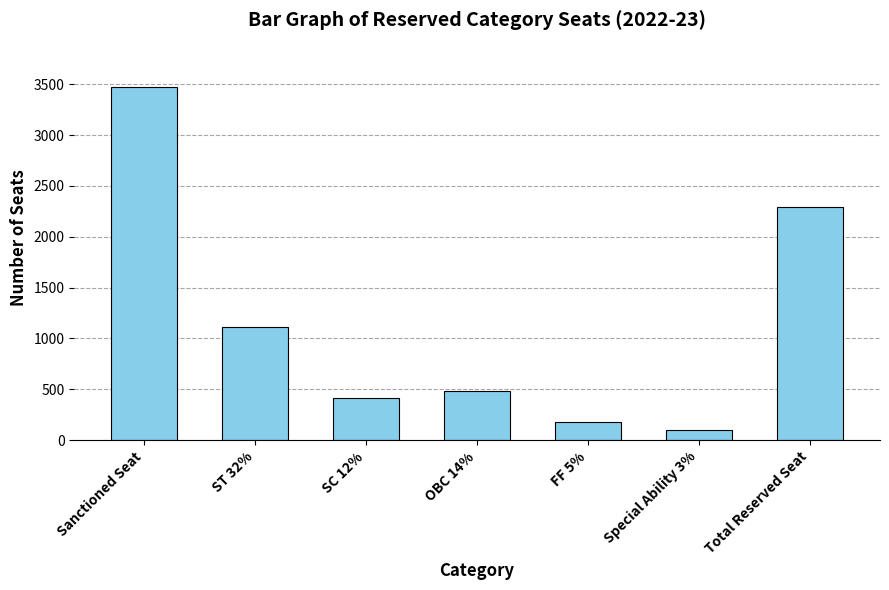

At which label does the data first exceed 486?

Sanctioned Seat